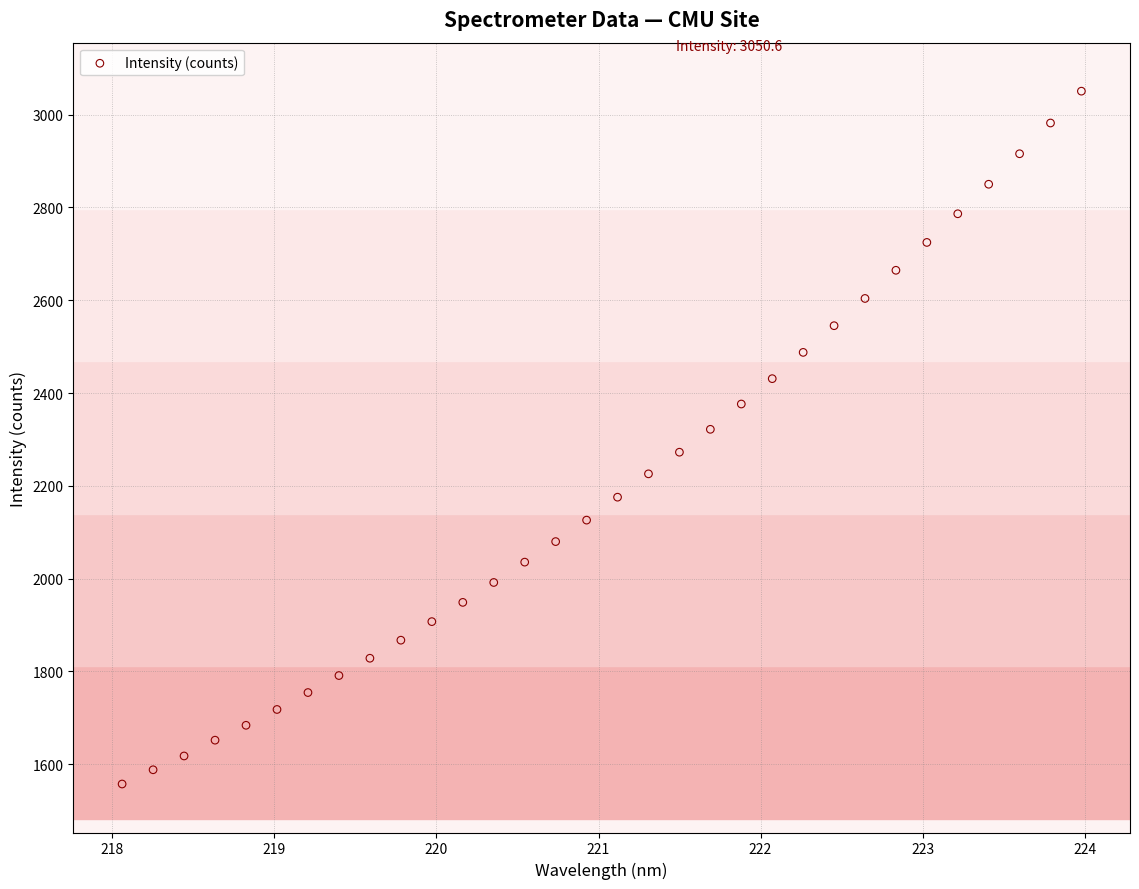

What is the range of X values (max minus min)?

5.9